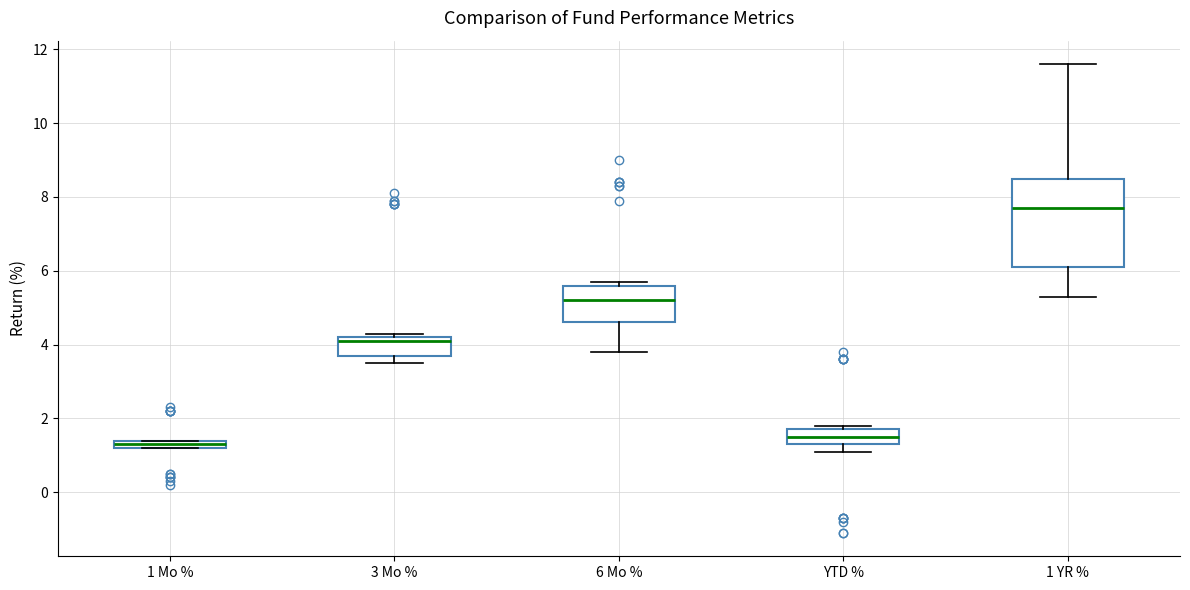

Where is the lower edge of the box for YTD % on the y-axis? The values are not printed on the chart, so give them approximately, as read against the axis.

1.4